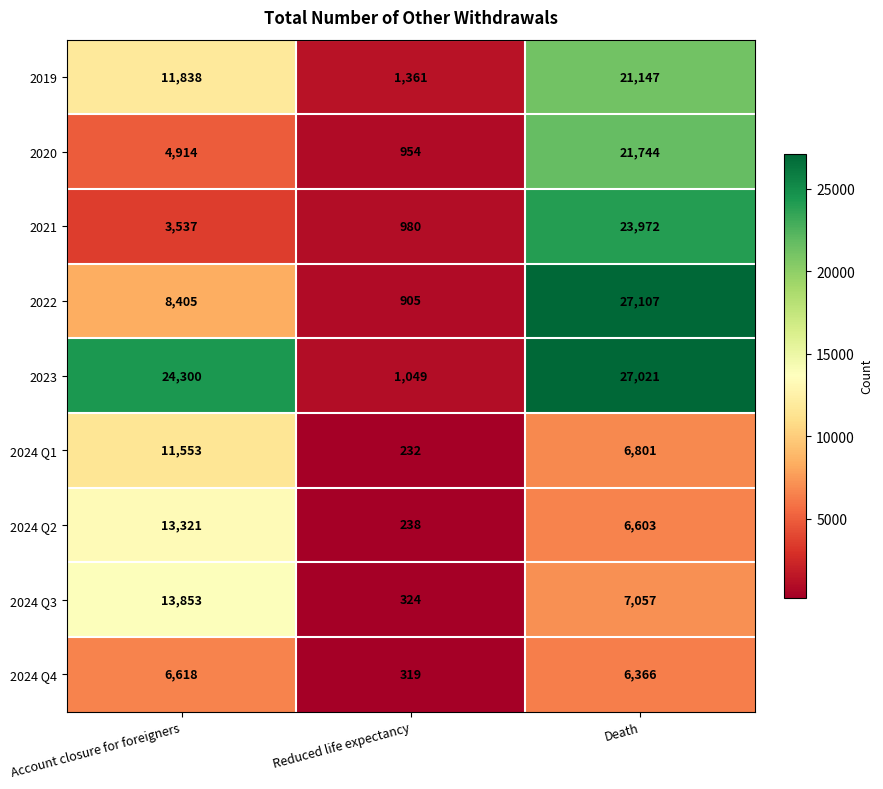

At how many categories does at least one series exceed 14007?

2